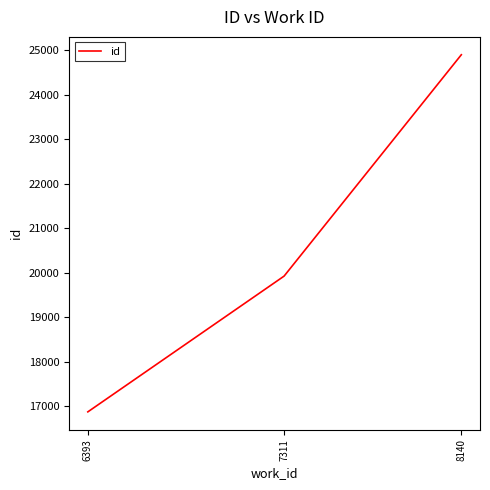

What is the difference between the maximum and minimum values?

8023